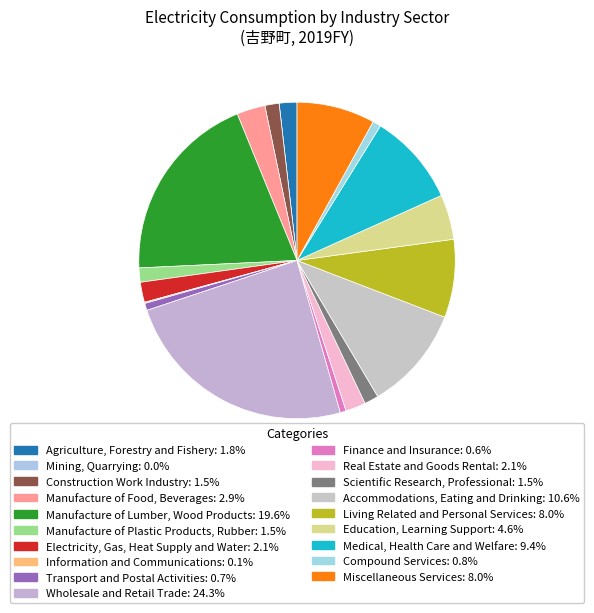

True or false: Manufacture of Food, Beverages accounts for 9% of the total.

False